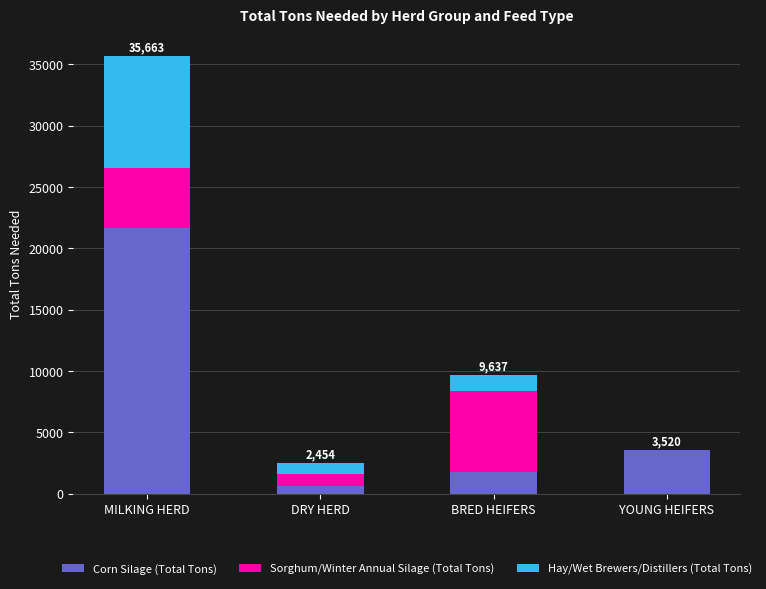

At which category is the sum across all series the highest?

MILKING HERD